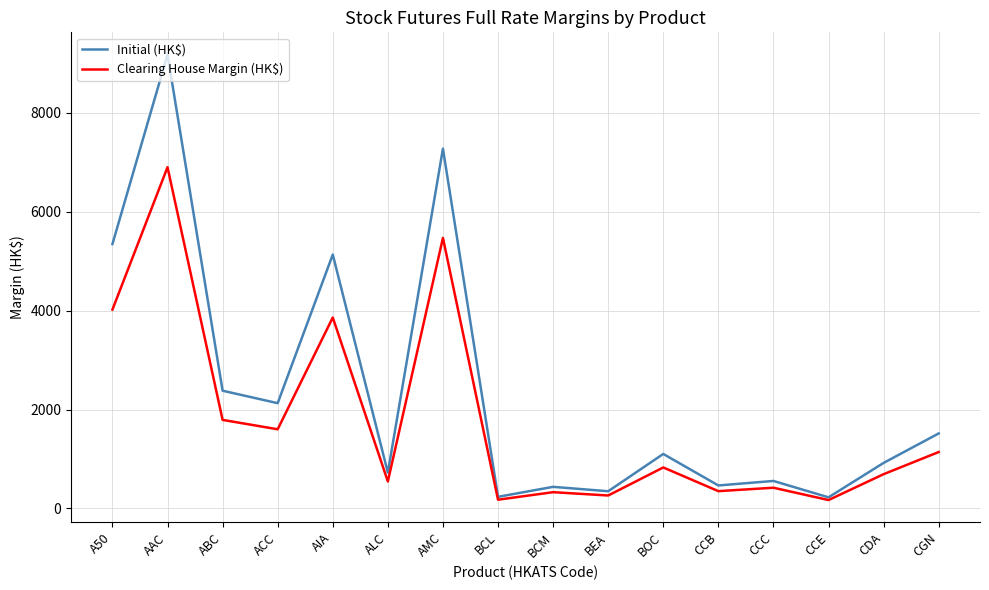

Rank the series by their average value, from lowest to highest.

Clearing House Margin (HK$), Initial (HK$)